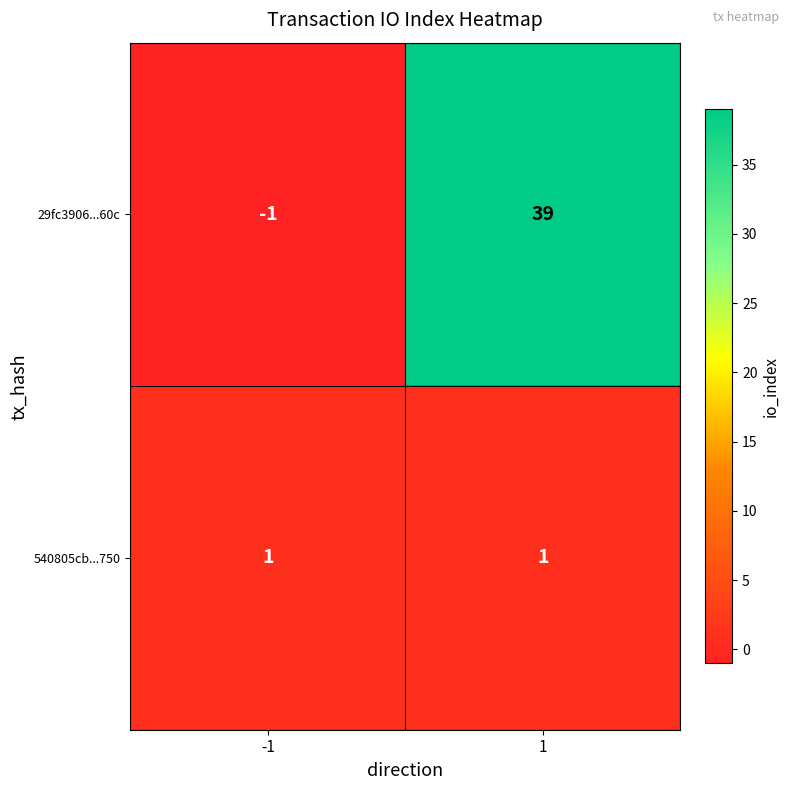

Which series has the largest total across all categories?

29fc3906...60c